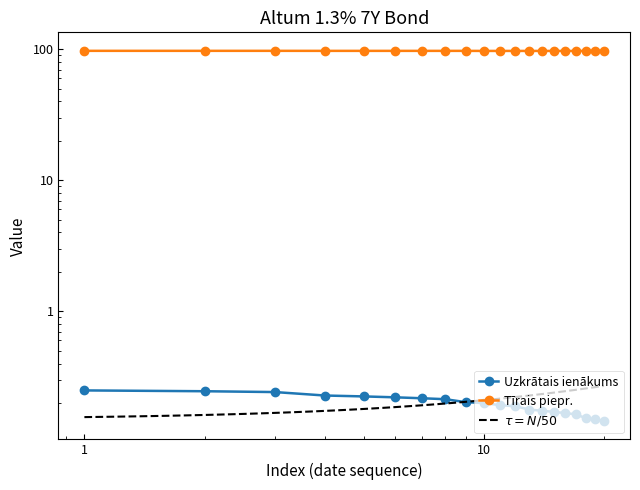

Reading left to right, what are all the values shown in this chart?

Uzkrātais ienākums: 0.2	0.2	0.2	0.2	0.2	0.2	0.2	0.2	0.2	0.2	0.2	0.2	0.2	0.2	0.2	0.2	0.2	0.2	0.1	0.1
Tīrais piepr.: 97.2	97.2	97.2	97.2	97.2	97.2	97.2	97.2	97.2	97.1	97.1	97.1	97.1	97.1	97.1	97.1	97.1	97.1	97.1	97.2